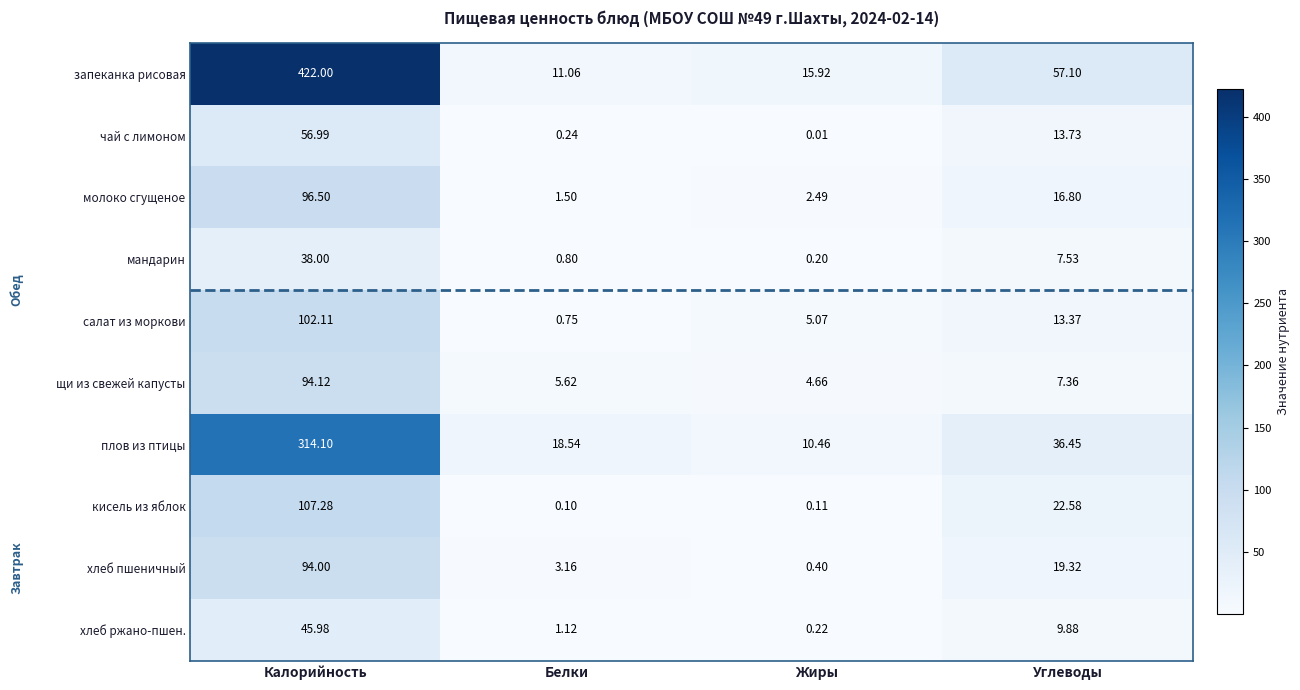

Where is запеканка рисовая nearest to the value 216?

Углеводы